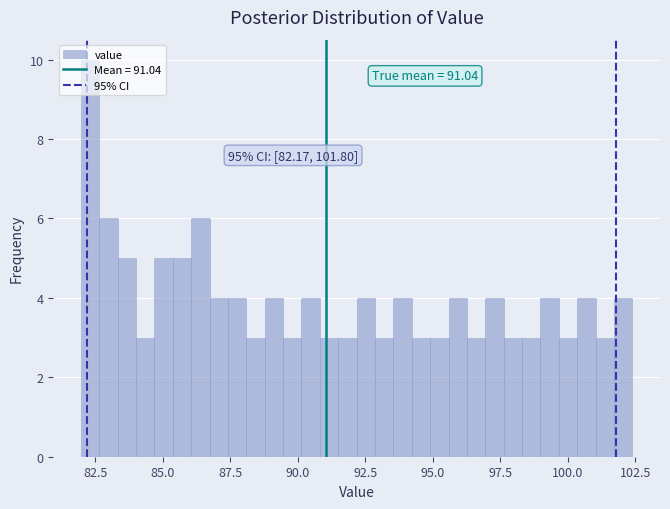

Read against the x-axis, roughly where is the centre of the tallest bar?

82.5